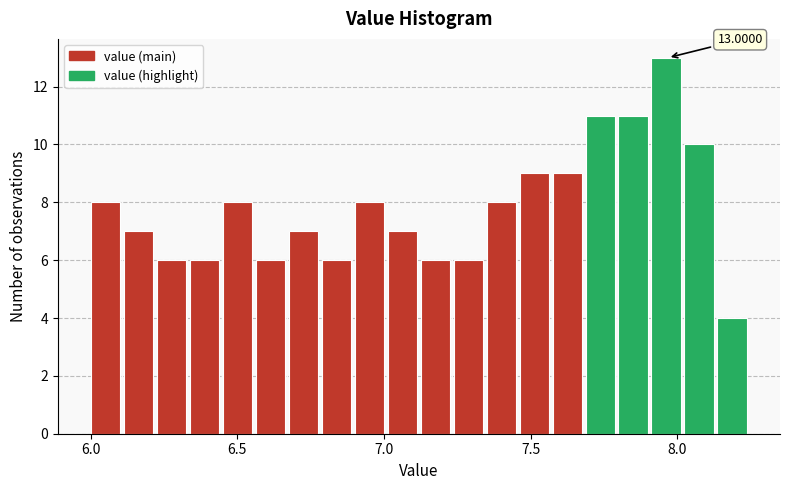

Around what value on the x-axis is the tallest bar? Give the approximate position of its centre, as read against the axis.

7.95